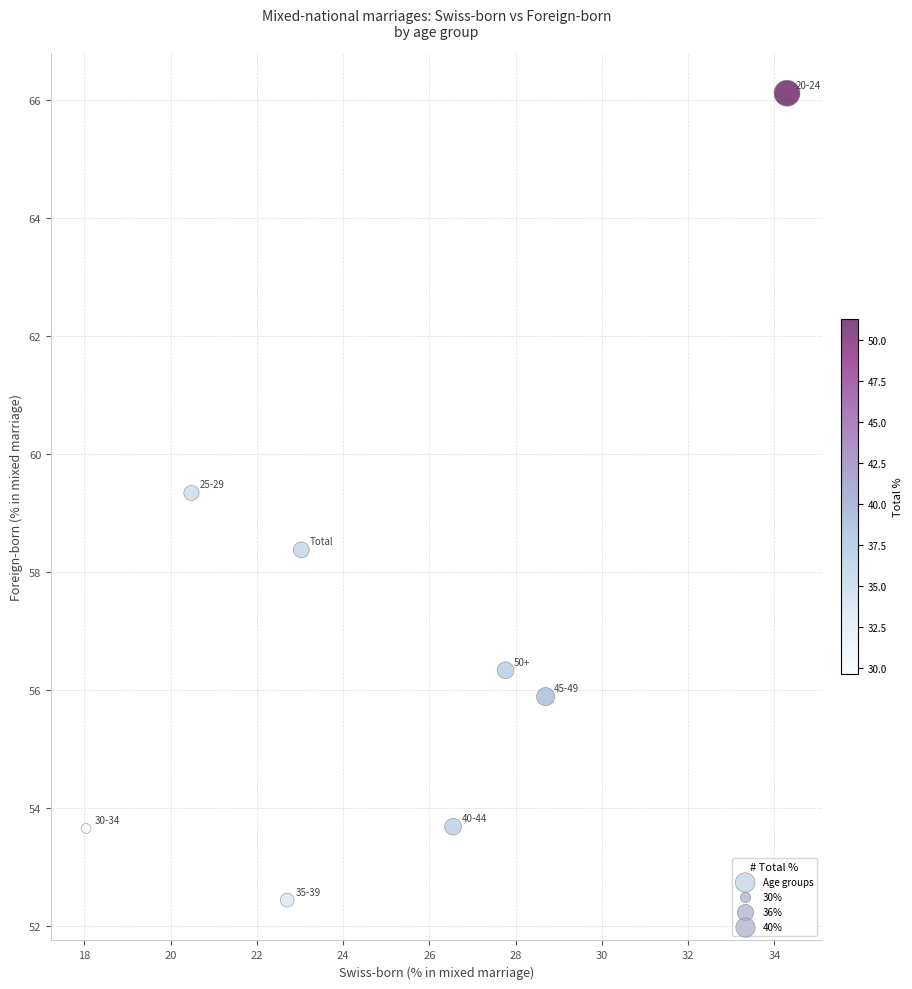

What Y value in the scatter plot is closest to 59?

59.3